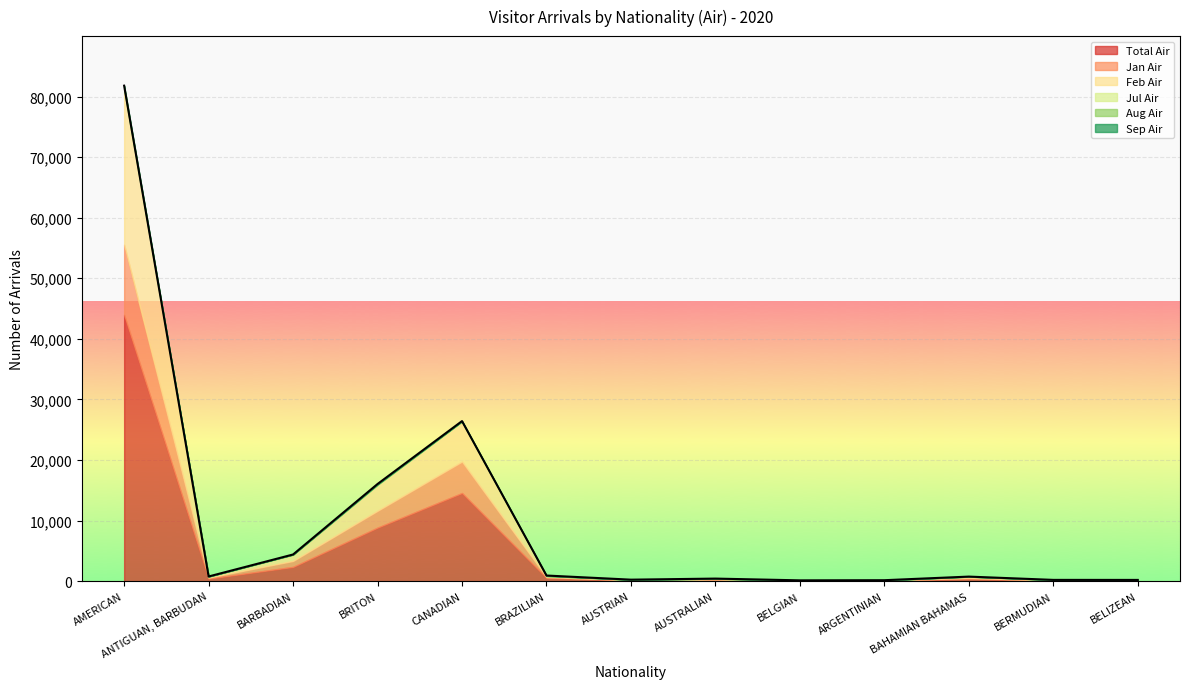

Count the number of data series in this chart.

6